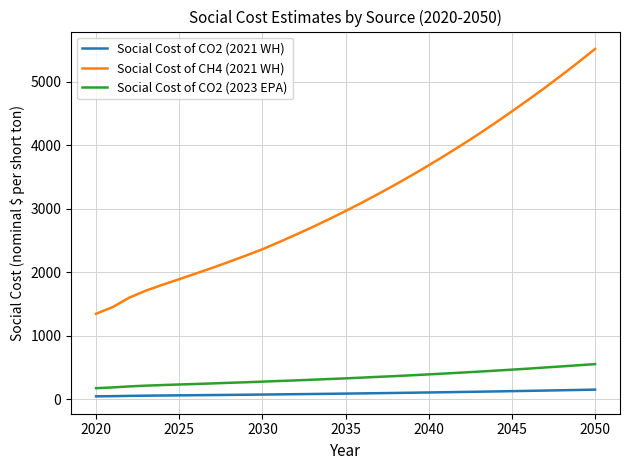

What is the difference between the maximum and minimum values in the Social Cost of CH4 (2021 WH) series?

4171.0